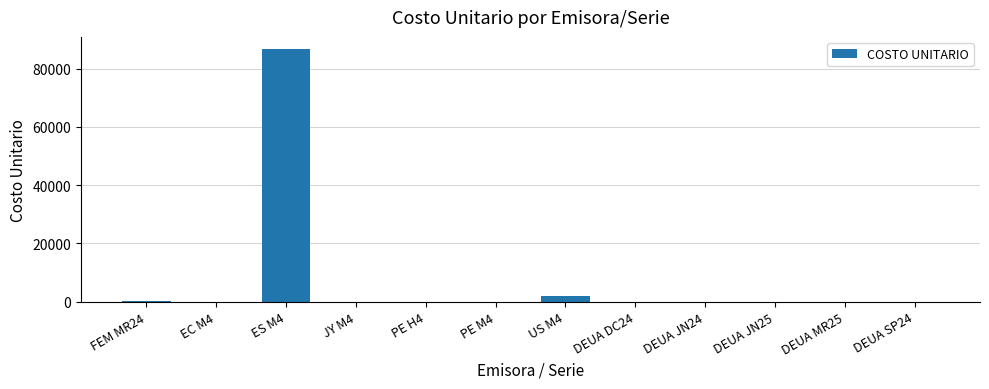

What is the greatest value displayed?

86603.8